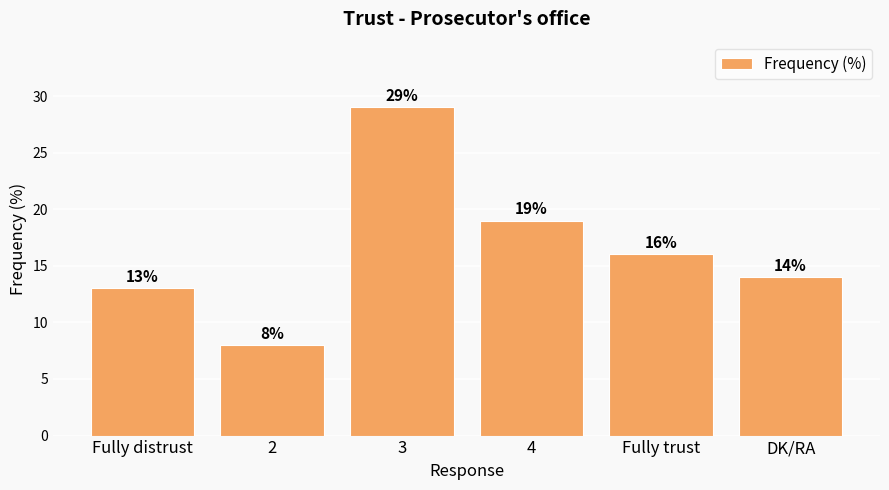

At which label is the value closest to 18?

4